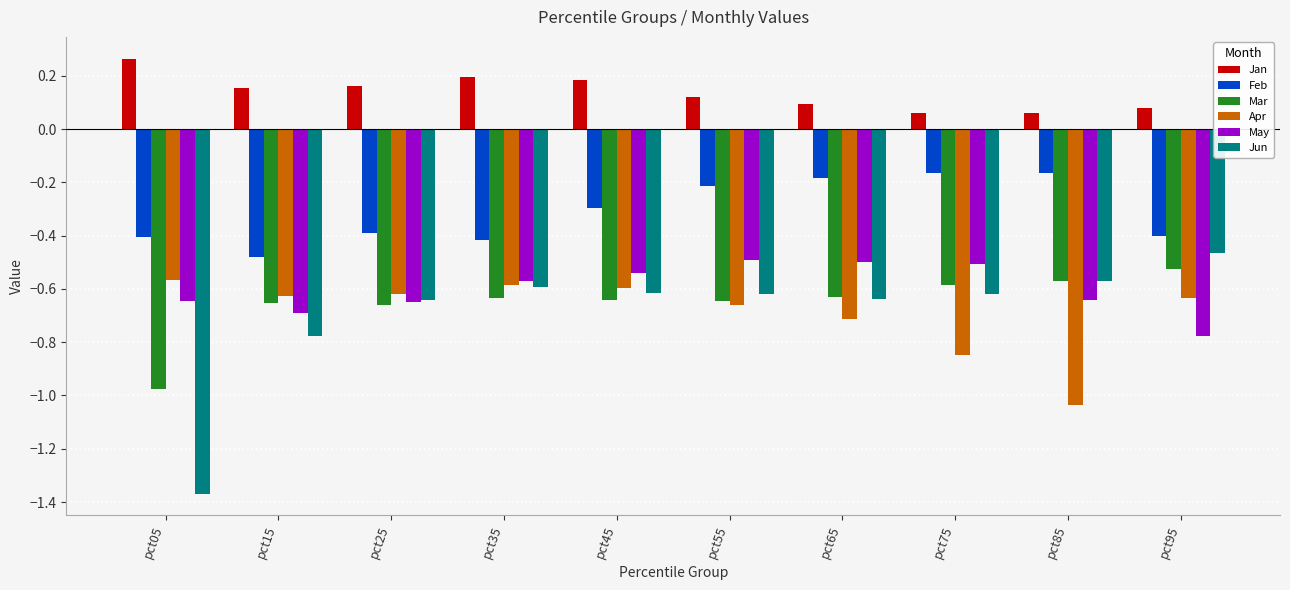

At which label does Jun reach its minimum?

pct05